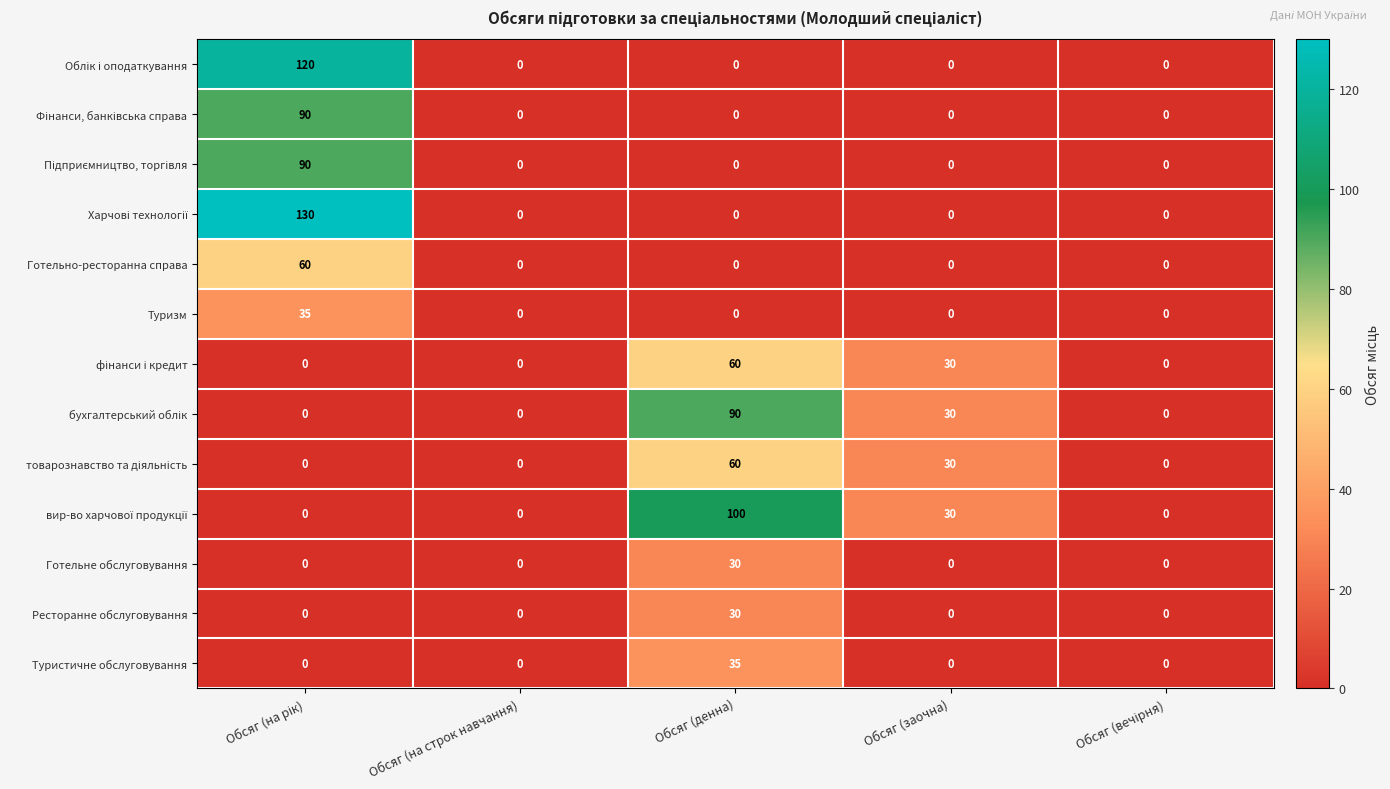

True or false: Готельно-ресторанна справа has a value of 22 at Обсяг (на строк навчання).

False